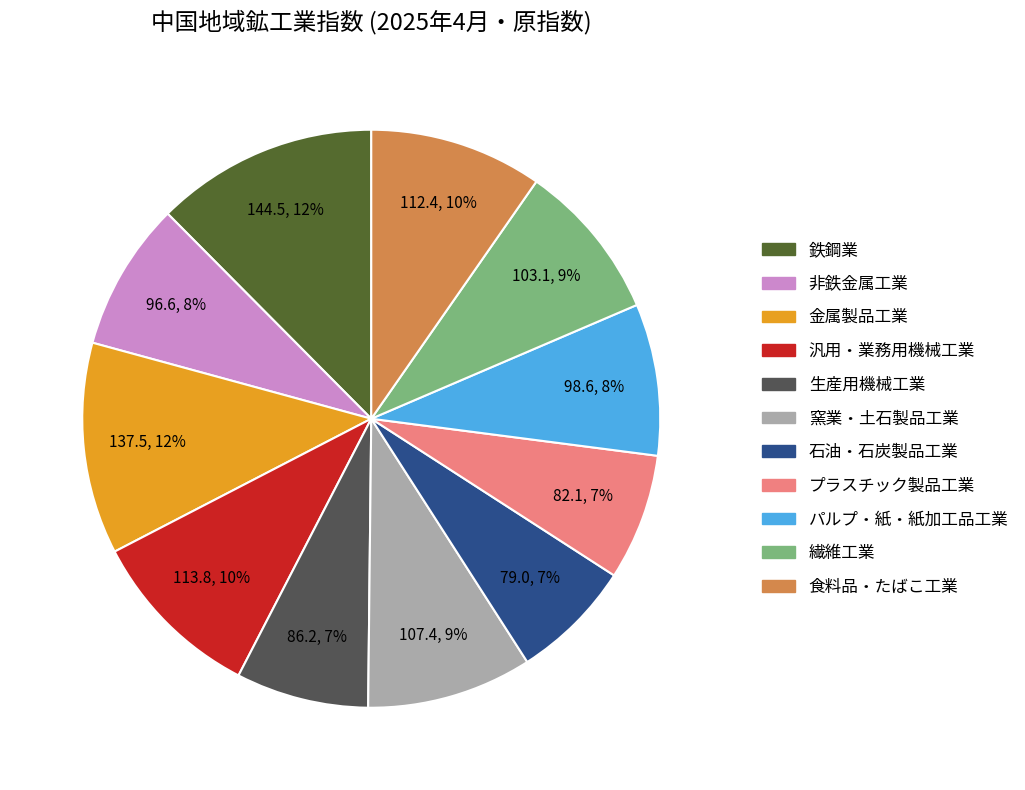

Between 食料品・たばこ工業 and プラスチック製品工業, which is larger?

食料品・たばこ工業